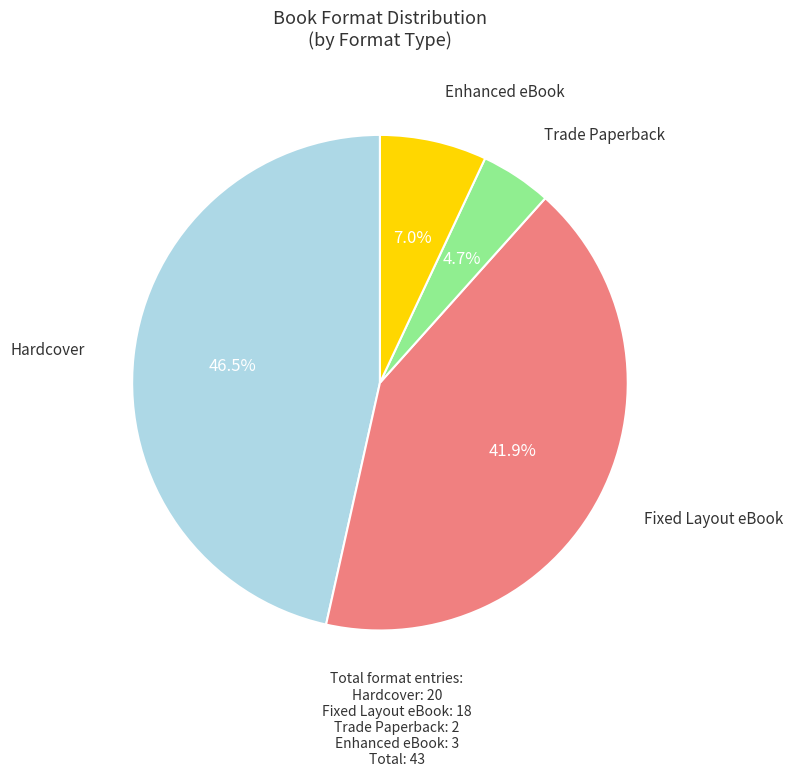

Rank the categories by value from highest to lowest.

Hardcover, Fixed Layout eBook, Enhanced eBook, Trade Paperback